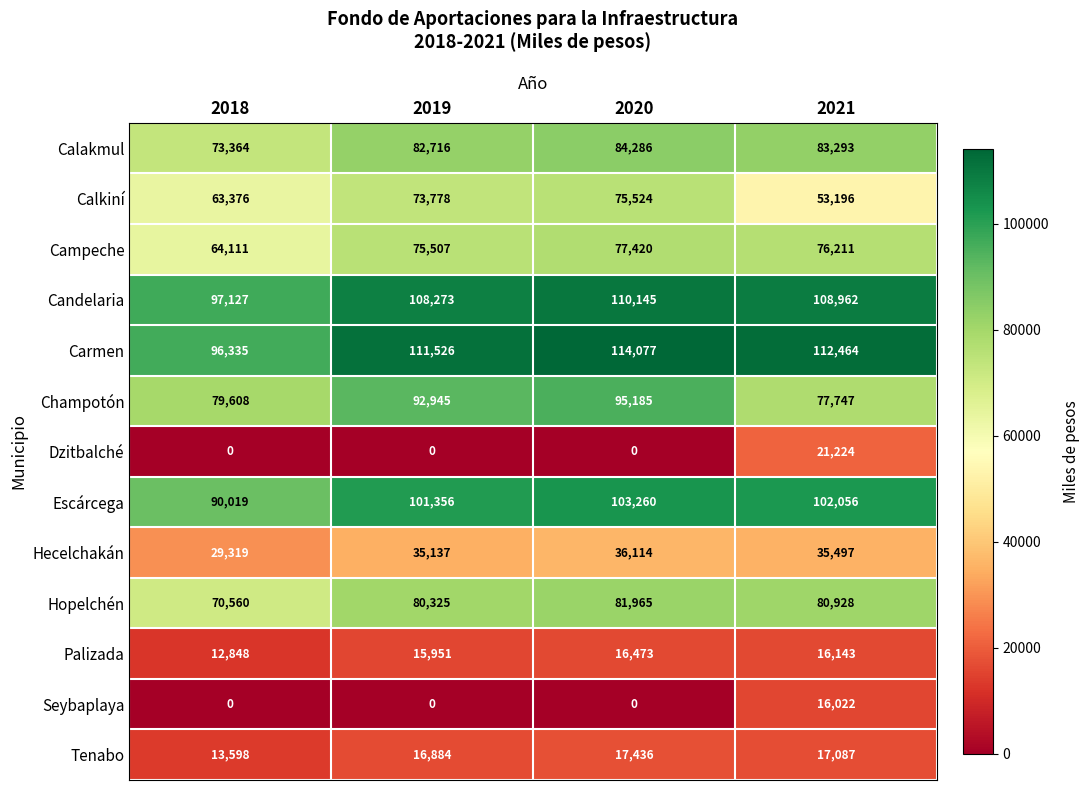

List the series in order of their peak value, lowest first.

Seybaplaya, Palizada, Tenabo, Dzitbalché, Hecelchakán, Calkiní, Campeche, Hopelchén, Calakmul, Champotón, Escárcega, Candelaria, Carmen